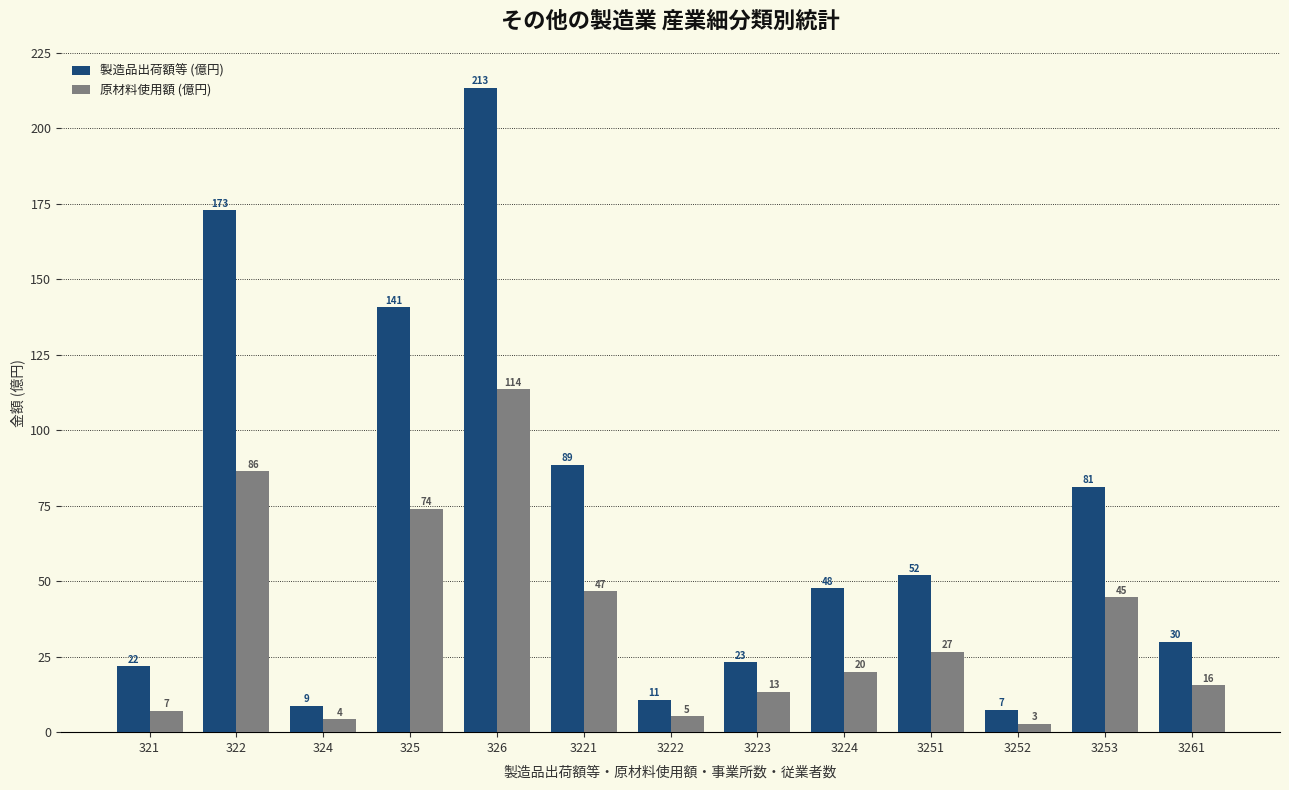

Reading left to right, what are all the values shown in this chart?

製造品出荷額等 (億円): 321=21.8	322=172.9	324=8.8	325=140.7	326=213.5	3221=88.6	3222=10.7	3223=23.2	3224=47.6	3251=52.0	3252=7.4	3253=81.3	3261=29.9
原材料使用額 (億円): 321=7.2	322=86.5	324=4.3	325=74.1	326=113.6	3221=46.7	3222=5.3	3223=13.4	3224=20.0	3251=26.6	3252=2.8	3253=44.7	3261=15.5